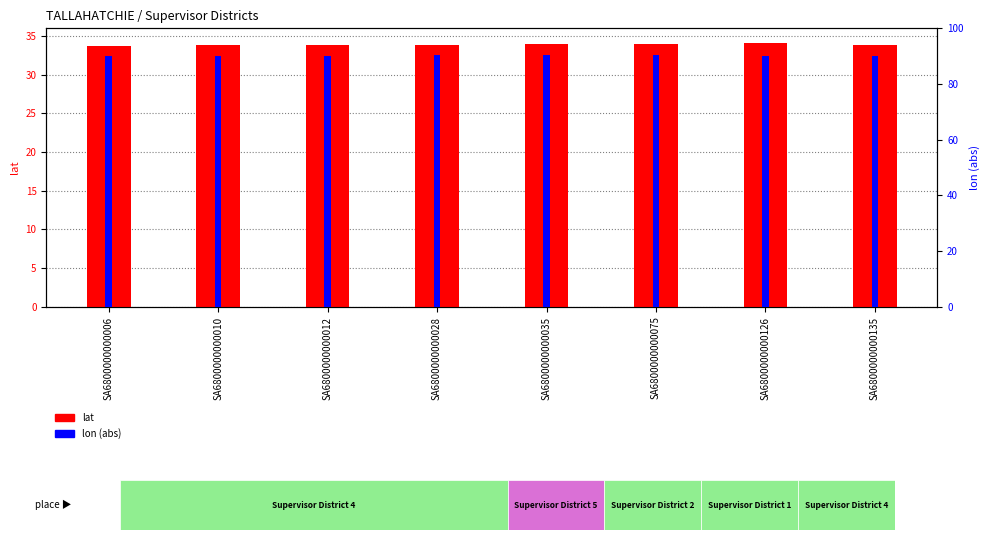

What is the average value of the lat series?

33.9